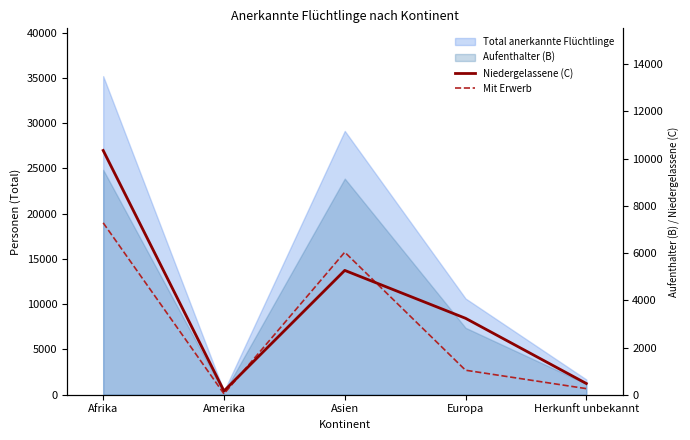

What is the maximum value for Niedergelassene (C)?

10348